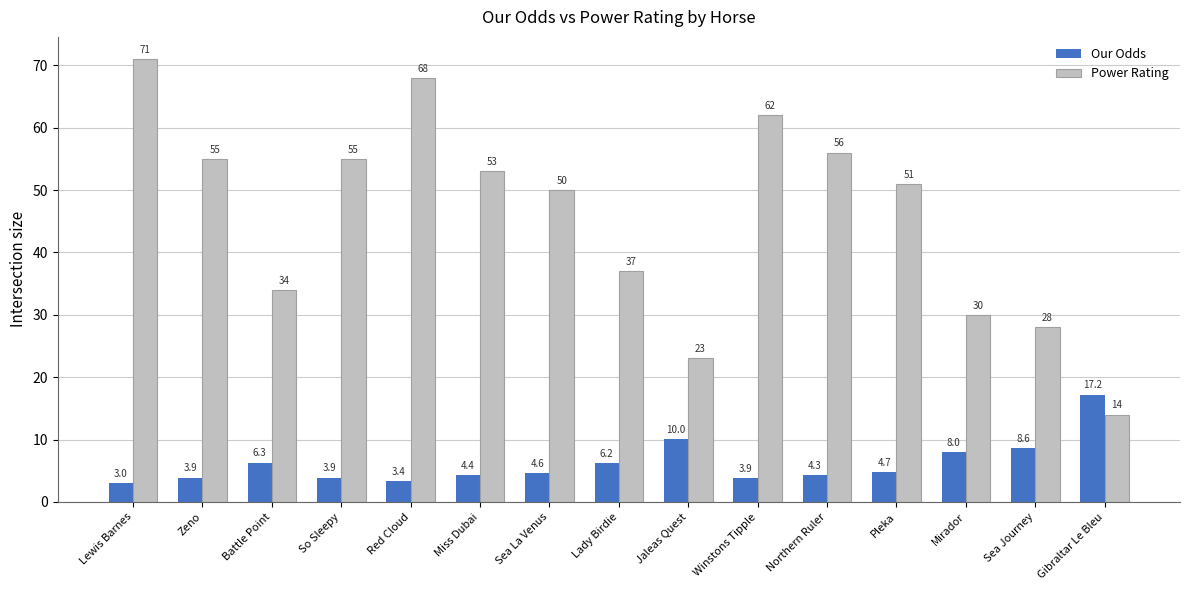

What is the label of the 13th bar from the left?

Mirador